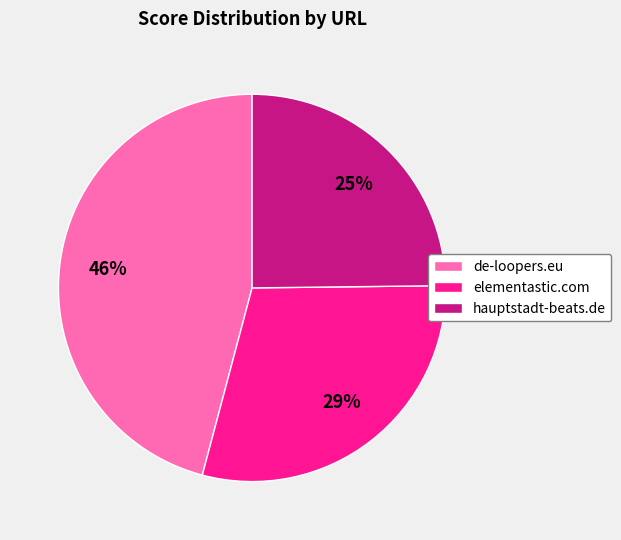

Approximately how many times larger is the value at de-loopers.eu compared to hauptstadt-beats.de?

1.8